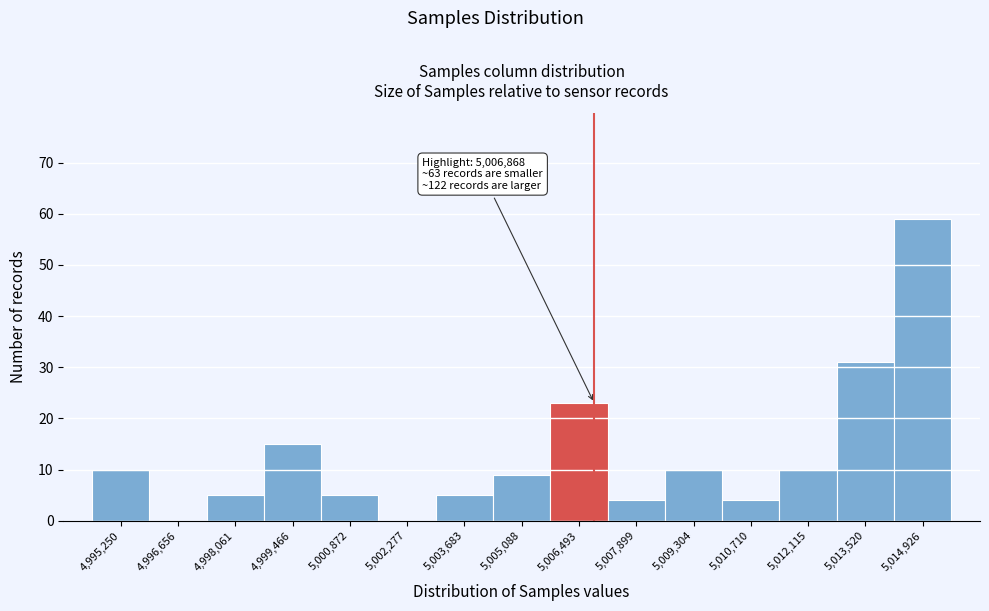

Over which range of the x-axis is the bar tallest?

5014200 to 5015600